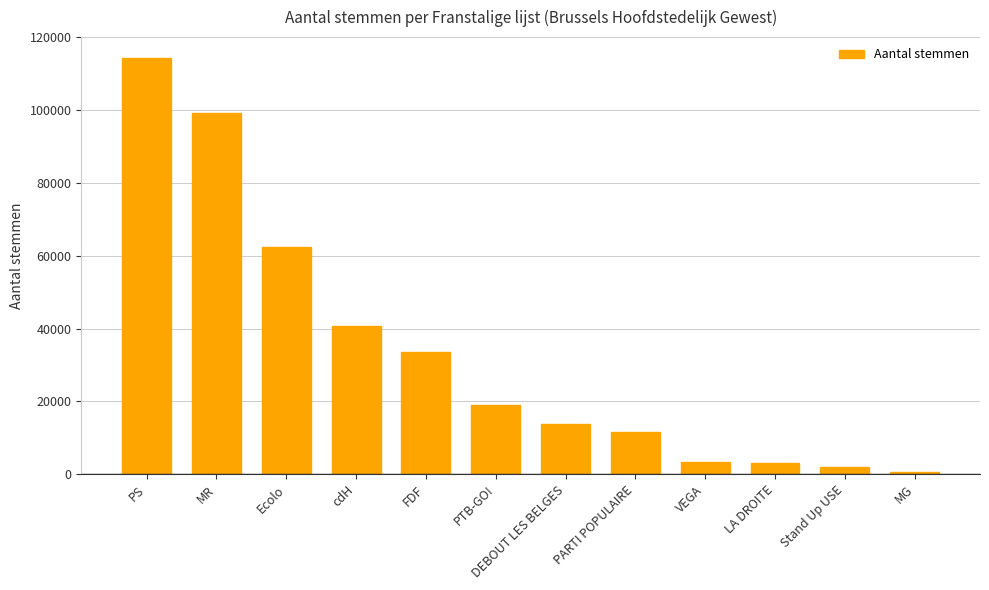

What is the difference between the second highest and second lowest values?

97426